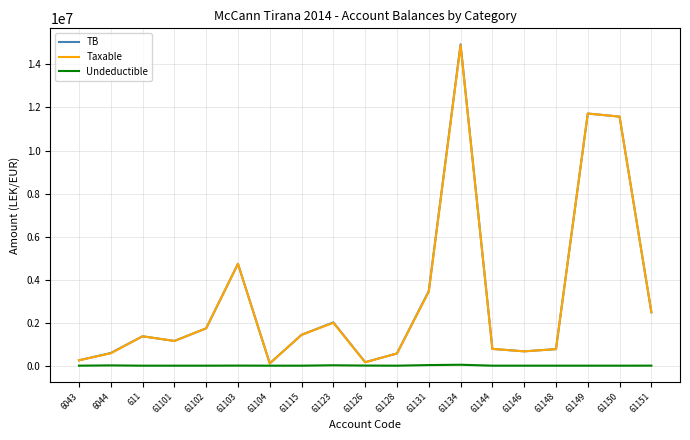

Where is the first local maximum for Taxable?

611